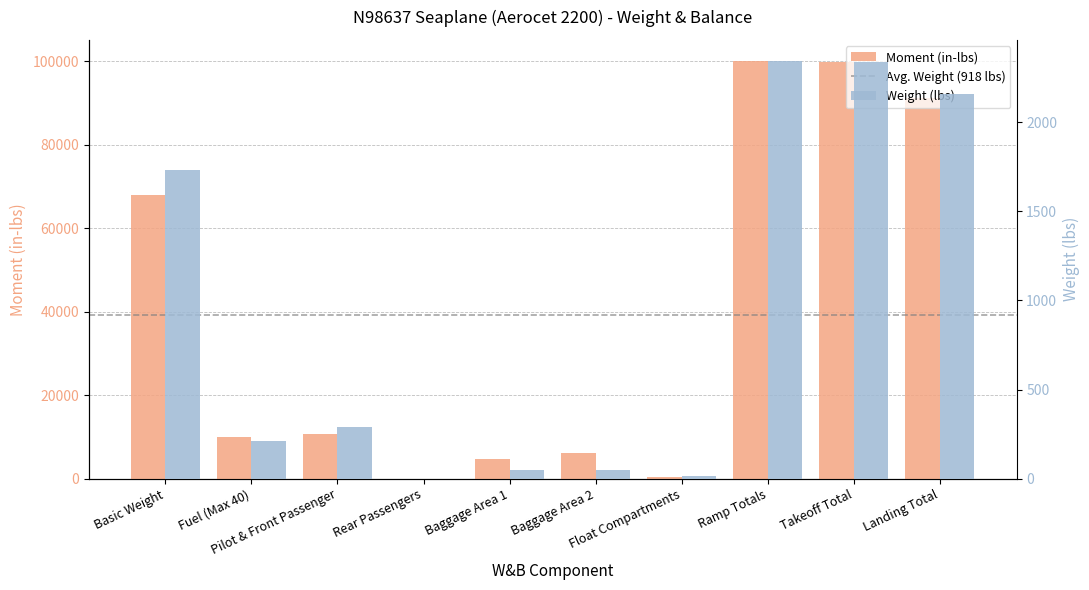

Reading right to left, transcribe all the data shown in this chart.

Moment (in-lbs): 91196.9	99836.9	100153.8	468.0	6150.0	4750.0	0.0	10730.0	10080.0	67975.8
Weight (lbs): 2157.4	2337.4	2344.0	15.0	50.0	50.0	0.0	290.0	210.0	1729.0